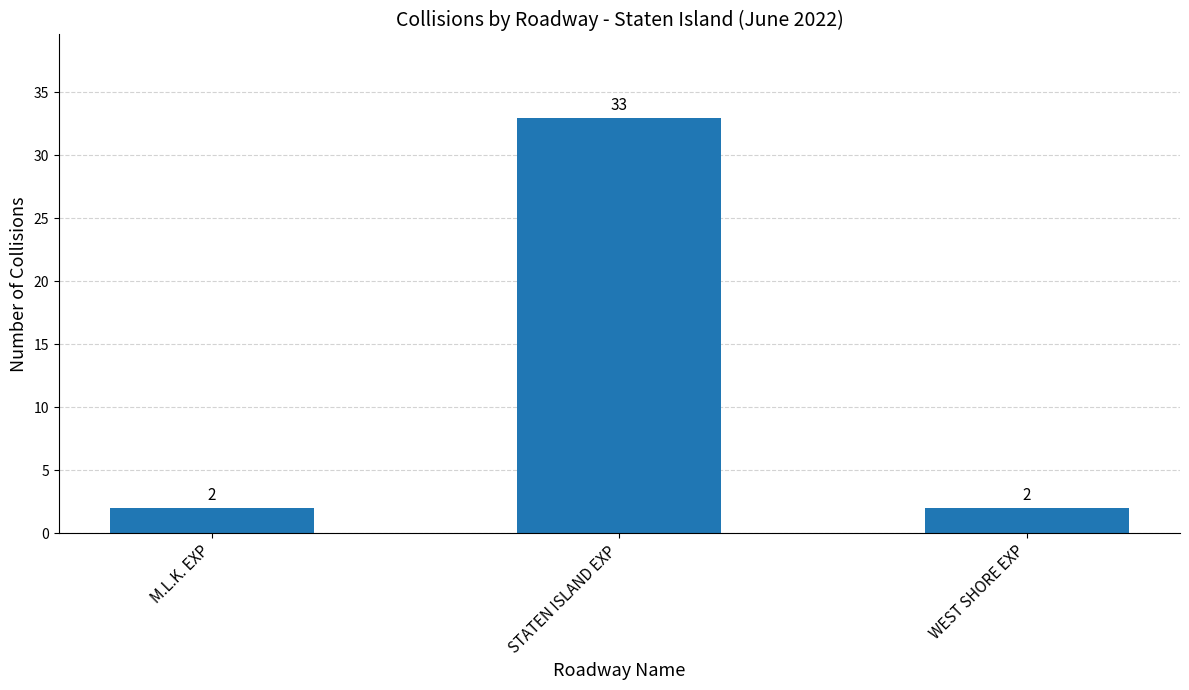

Reading left to right, extract all data points from this chart.

2	33	2